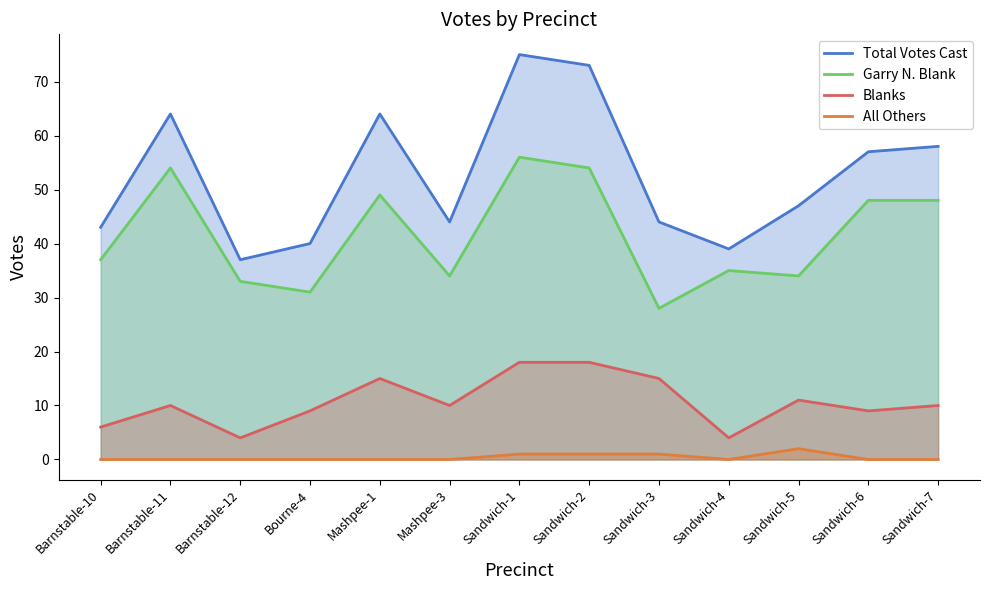

Between Sandwich-3 and Bourne-4, which is larger?

Sandwich-3